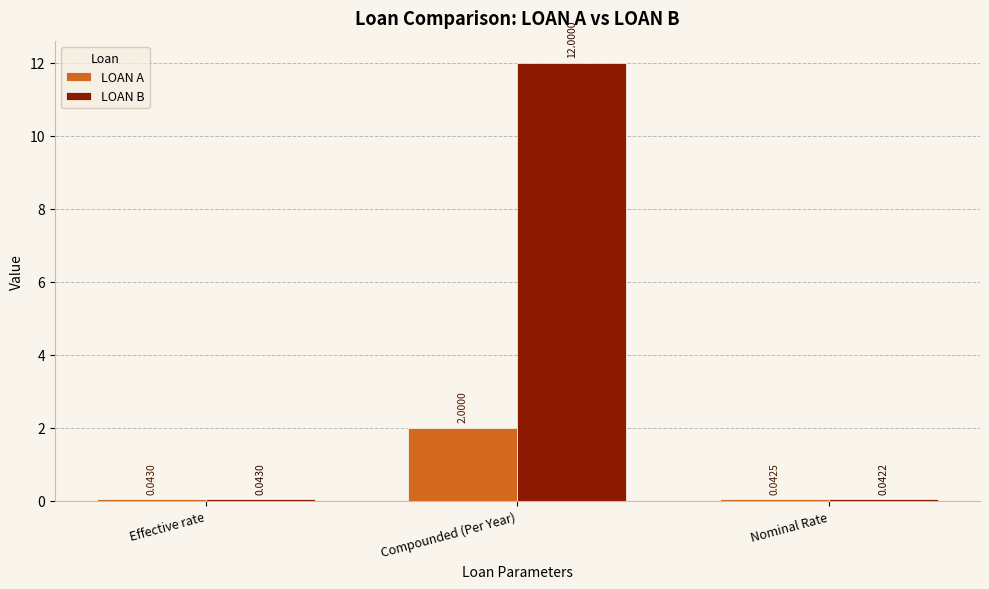

At how many categories does at least one series exceed 1?

1